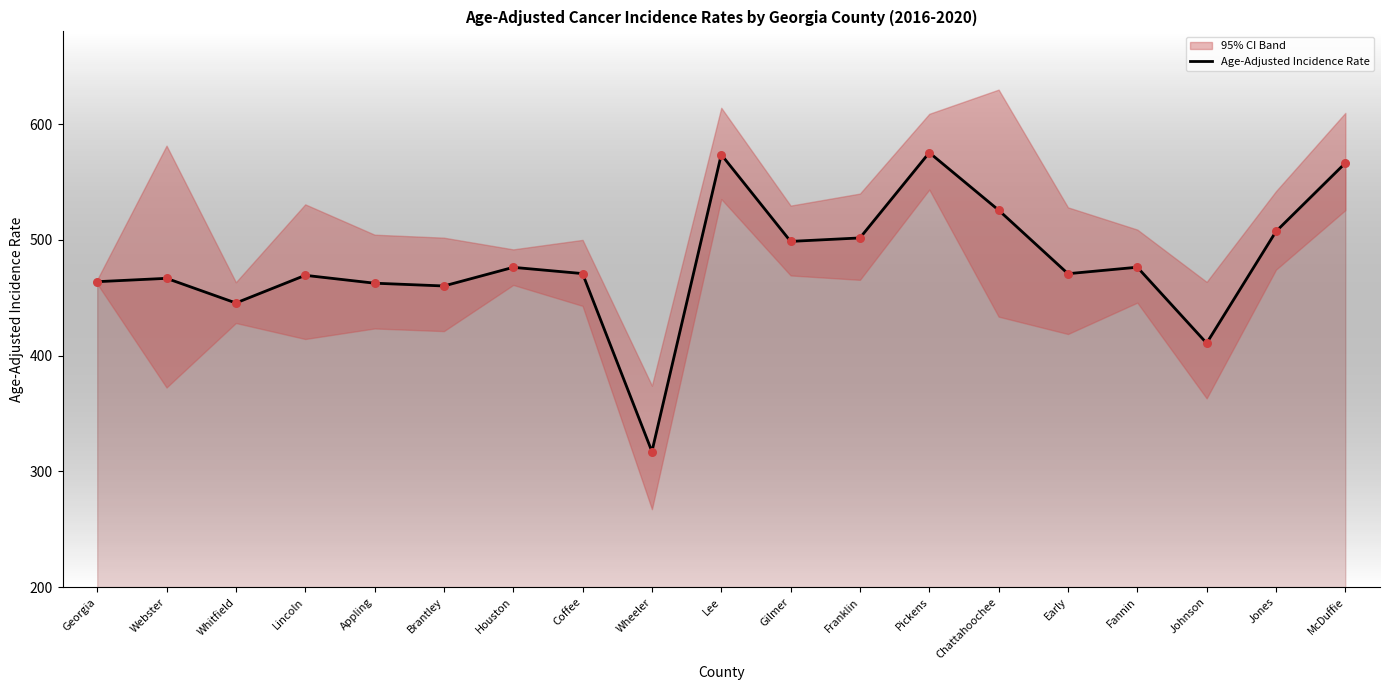

What is the change in value from Coffee to Chattahoochee?

+54.8